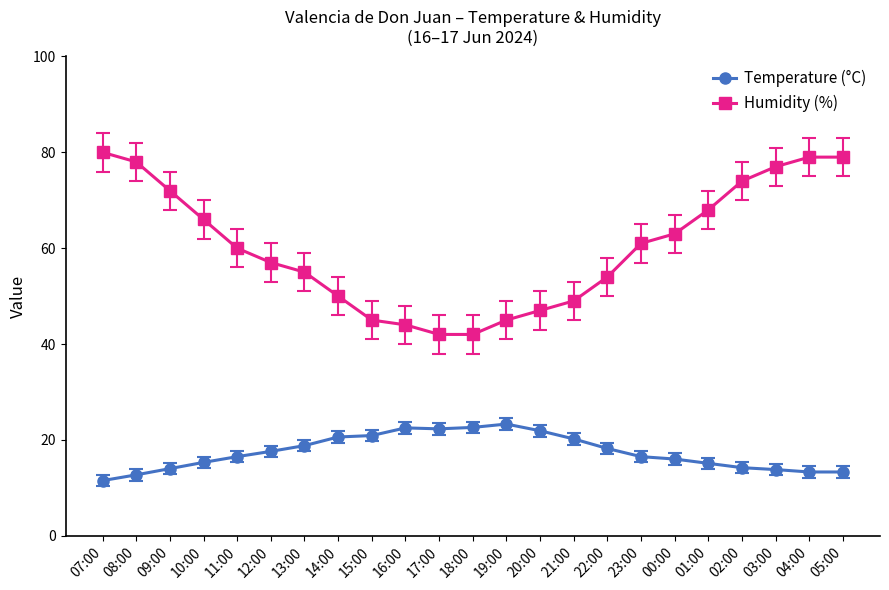

What is the minimum value for Humidity (%)?

42.0